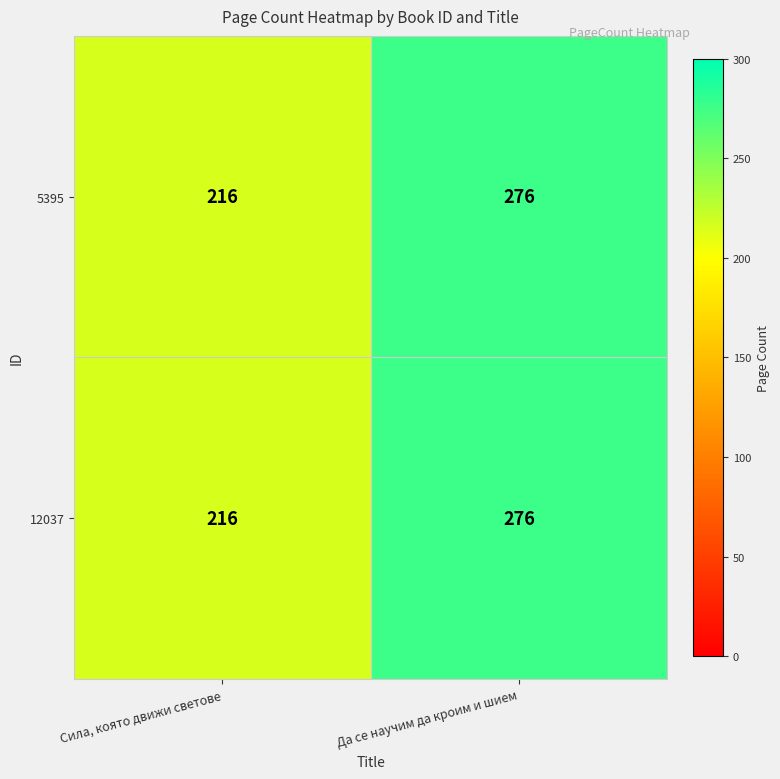

What is the difference between the maximum and minimum values in the 5395 series?

60